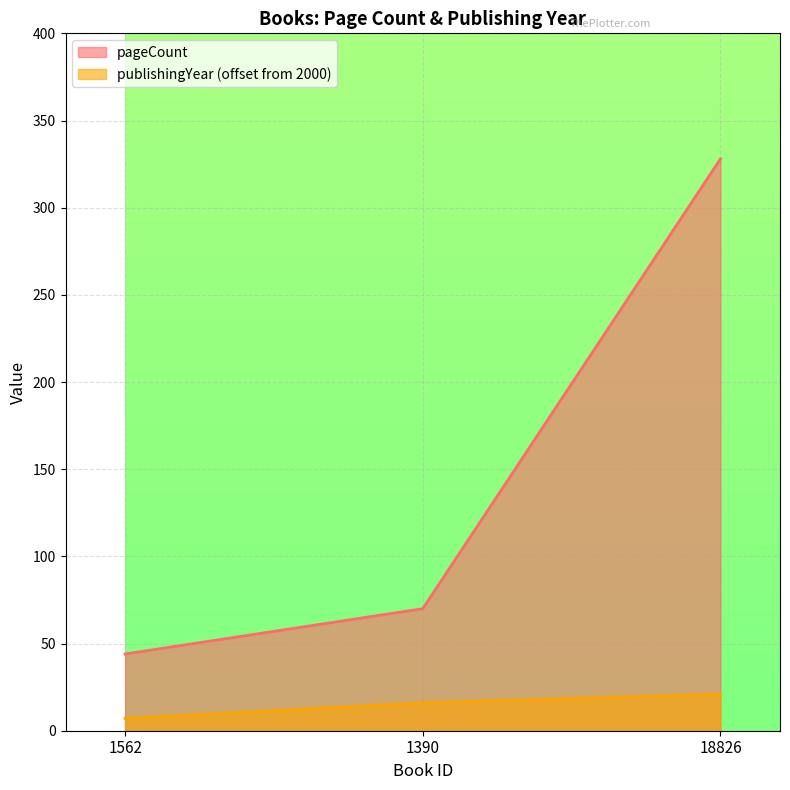

What is the total value across all series at 1390?

86